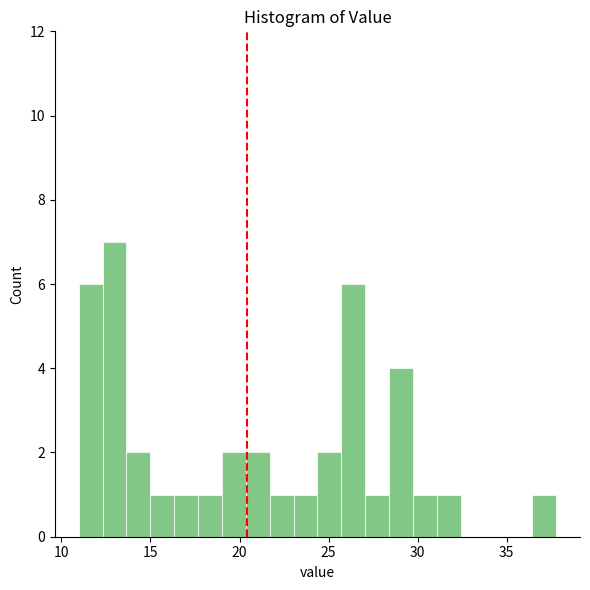

Around what value on the x-axis is the tallest bar? Give the approximate position of its centre, as read against the axis.

13.0